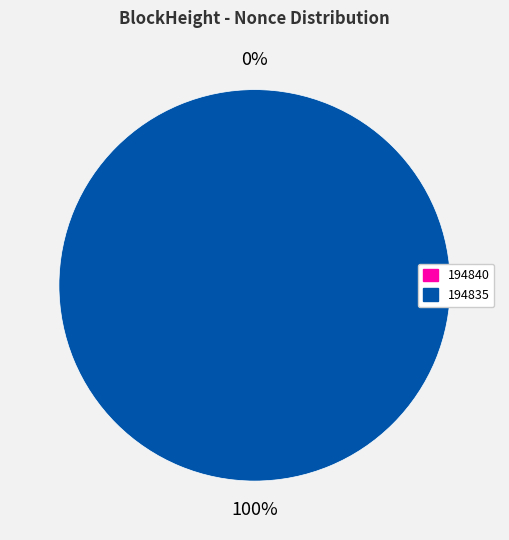

The 194835 slice represents 100% of the pie. True or false?

True